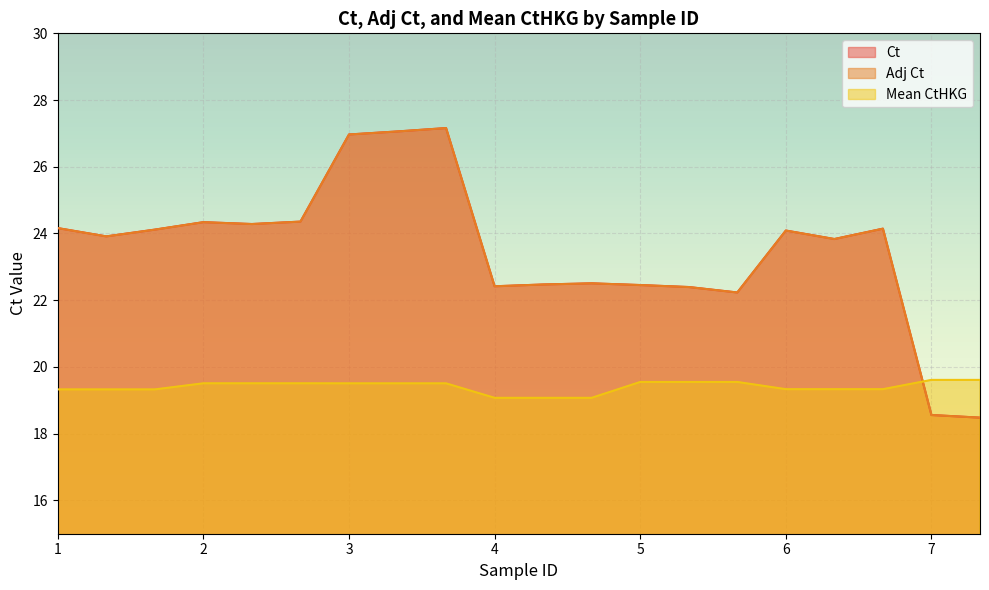

List the series in order of their peak value, lowest first.

Mean CtHKG, Ct, Adj Ct